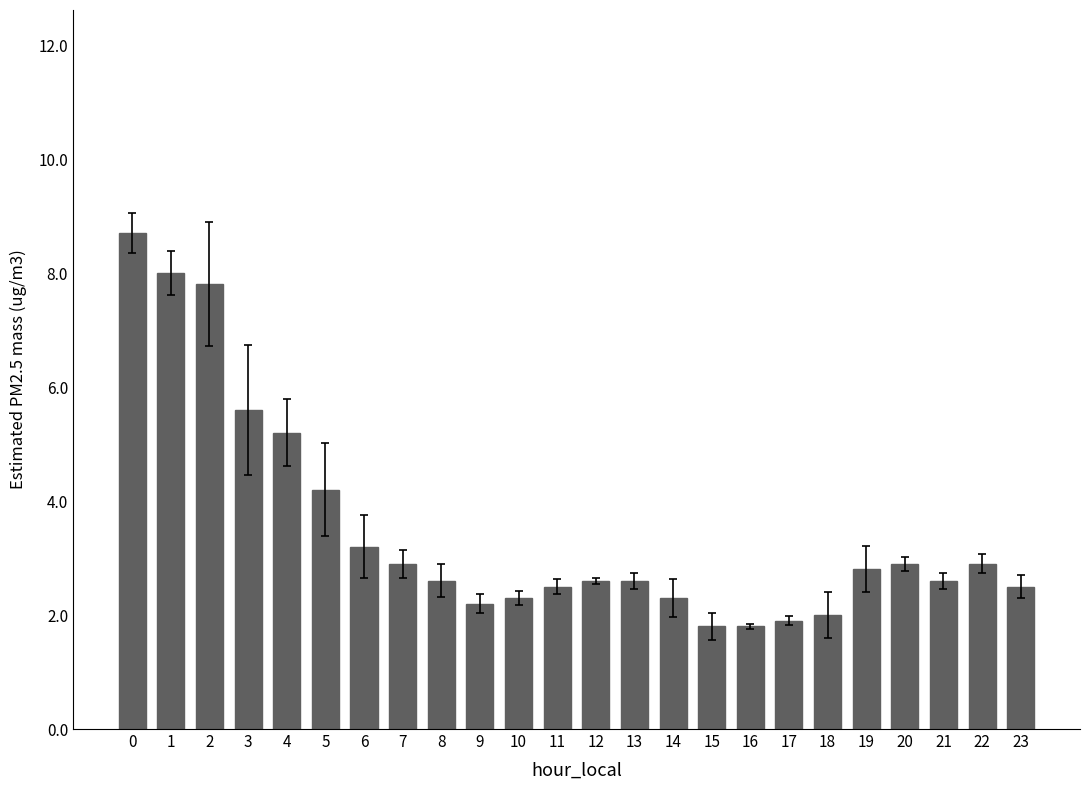

What is the difference between the second highest and minimum values?

6.2